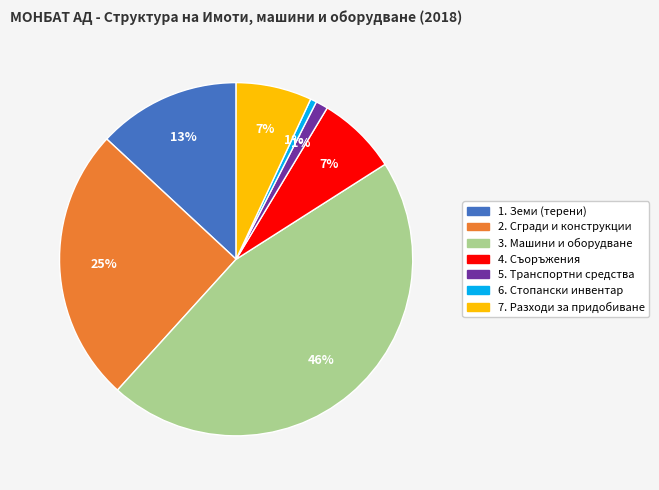

How many slices are in this pie chart?

7